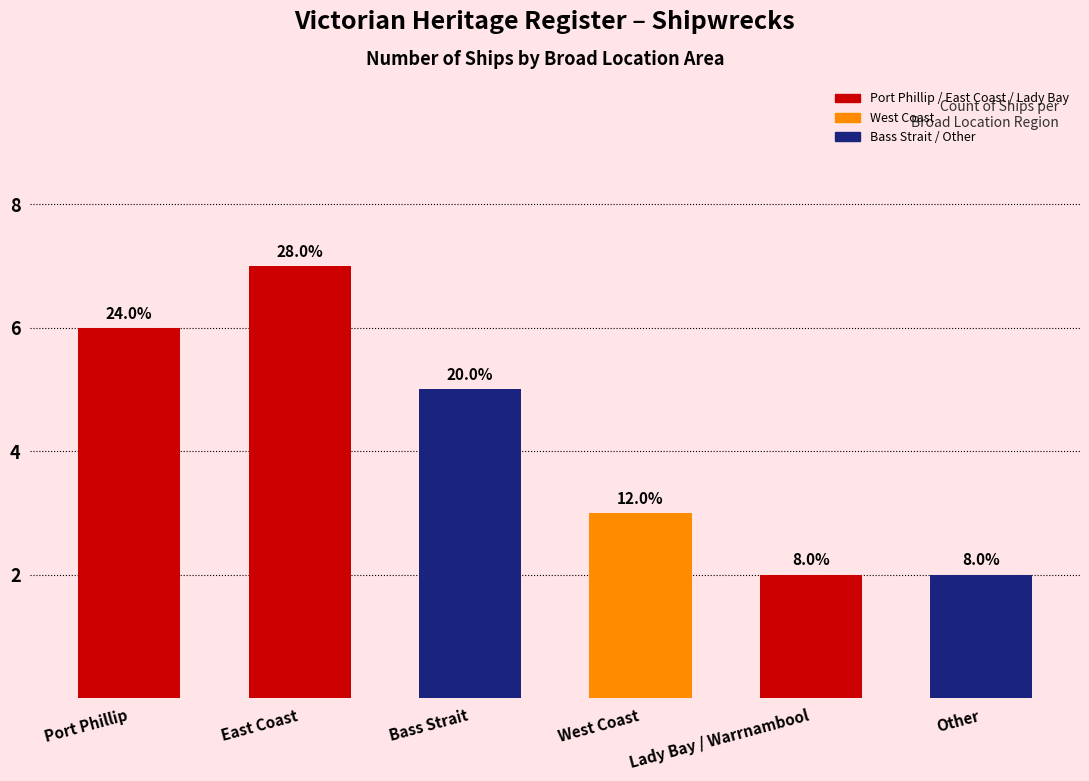

Where is the data nearest to the value 4?

Bass Strait